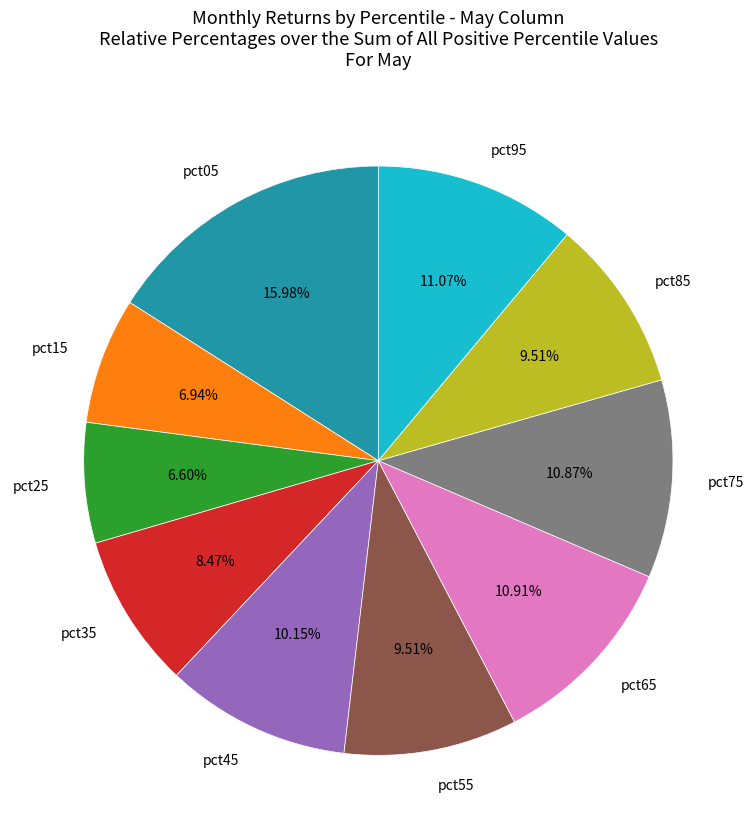

Which has a higher value, pct45 or pct15?

pct45